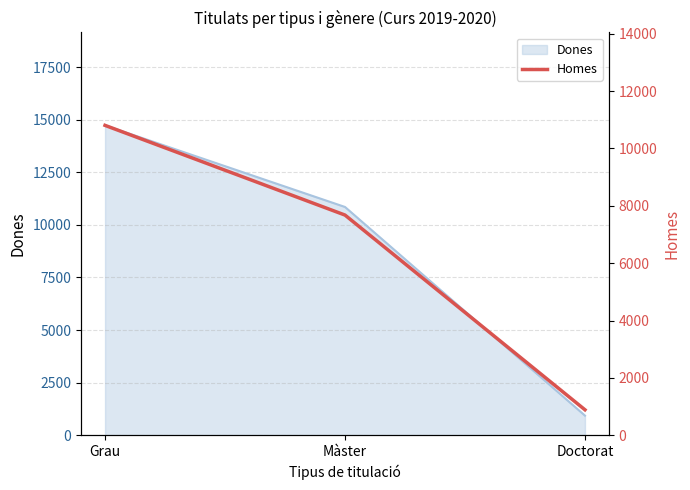

At which label is the value closest to 5846?

Màster